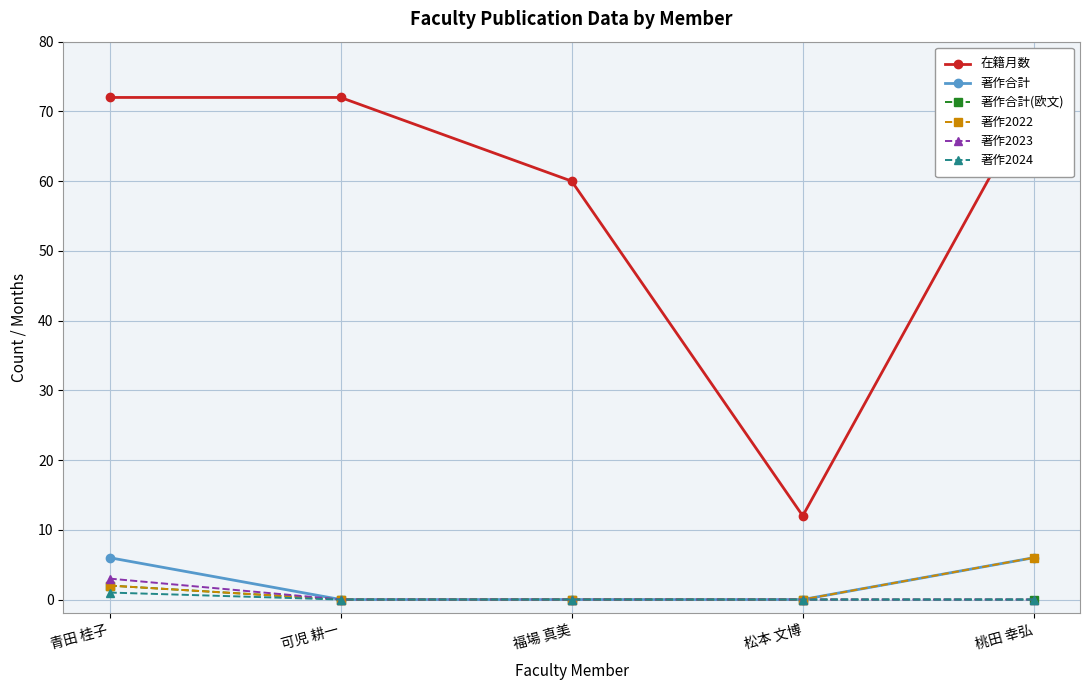

True or false: 著作2023 and 著作2024 intersect in this chart.

False